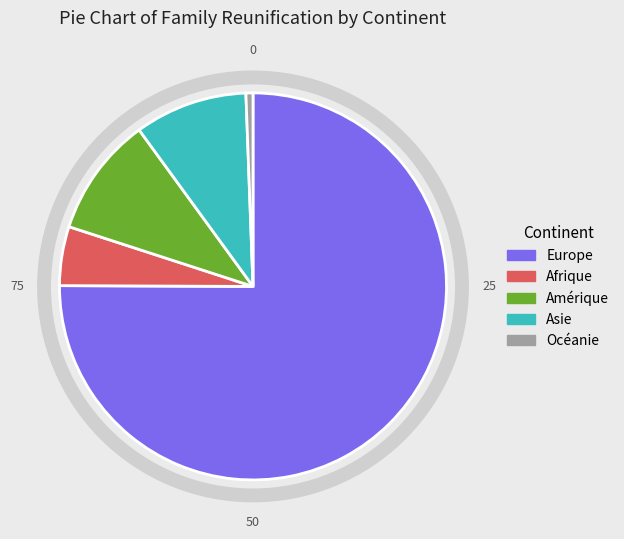

Is Afrique the majority of the pie?

No